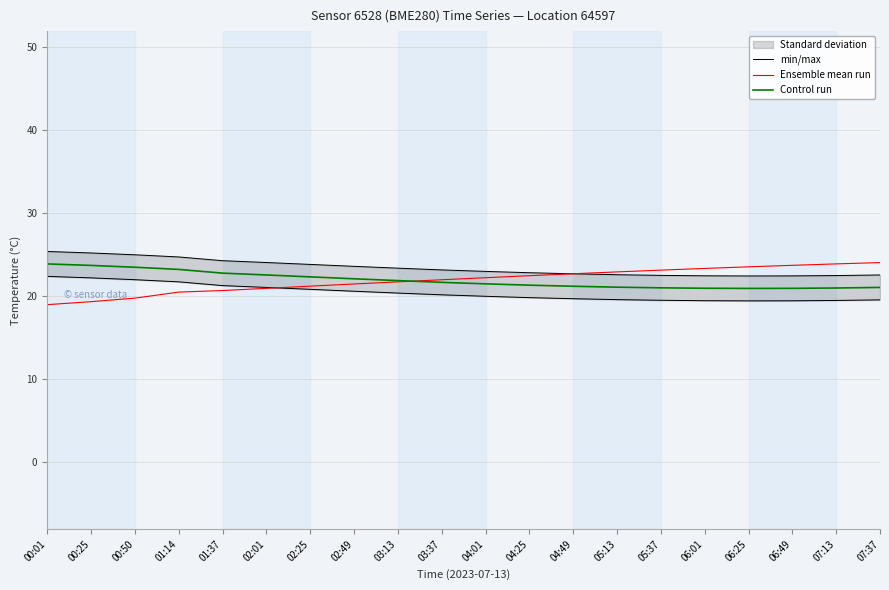

The value of Control run at 02:49 is 5.8. True or false?

False